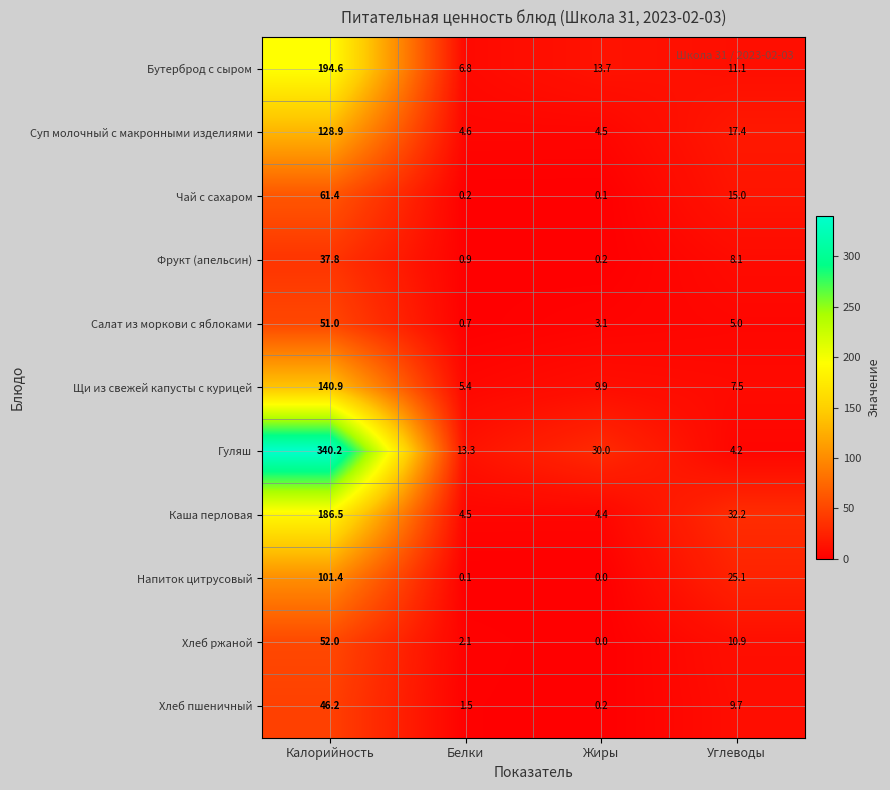

Which series has the largest range (max minus min)?

Гуляш